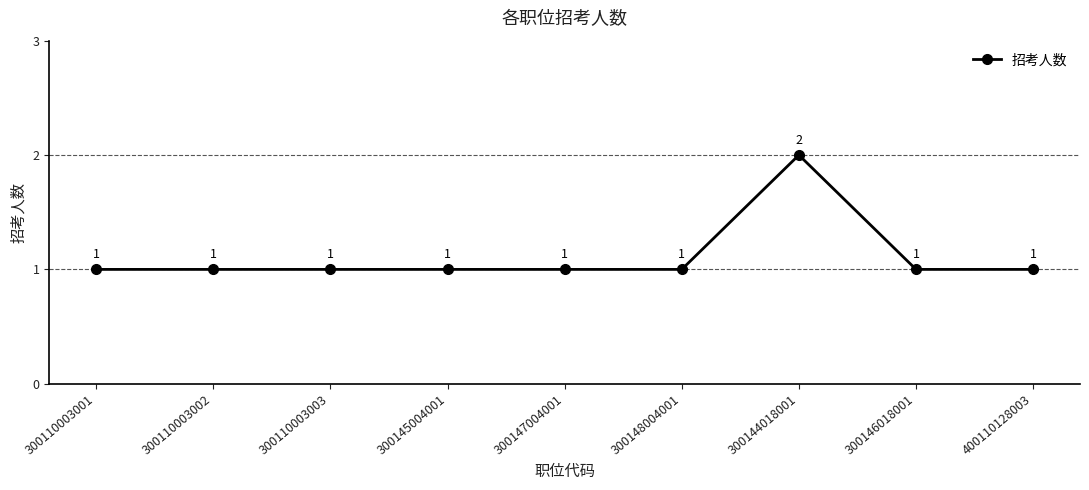

What is the sum of the values at 300144018001 and 300110003002?

3